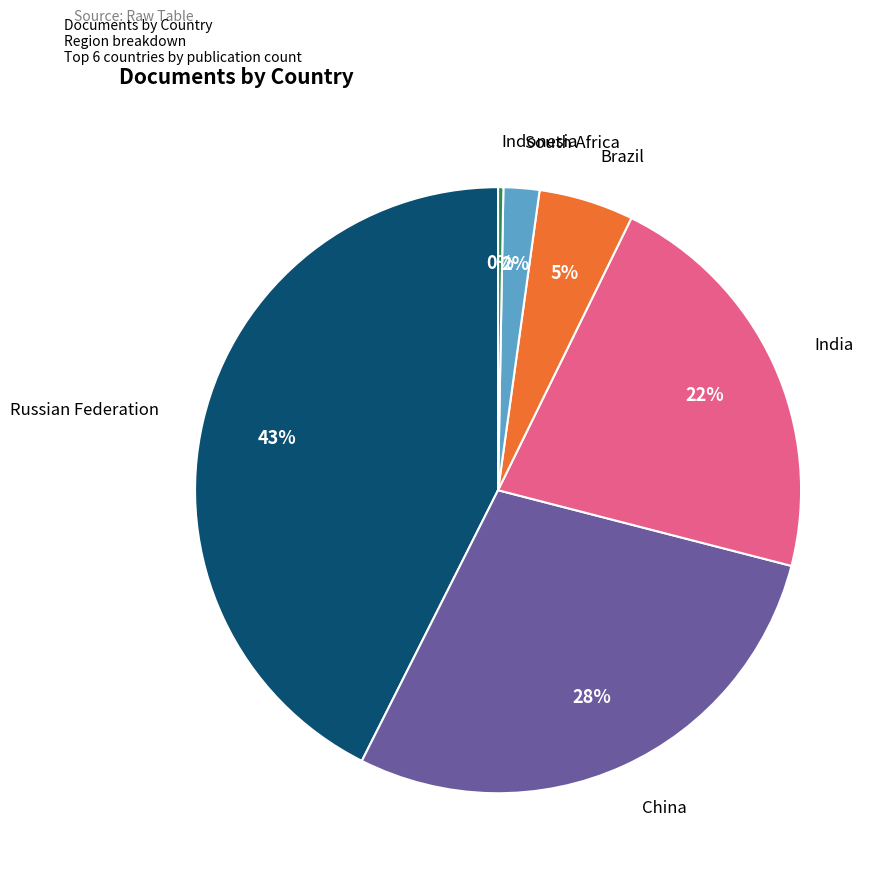

What is the ratio of the value at China to the value at Indonesia?

101.0